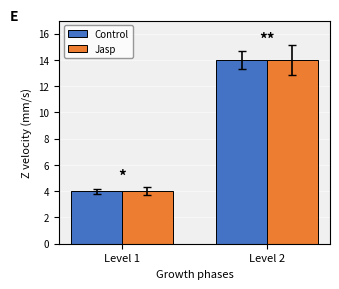

Reading left to right, what are all the values shown in this chart?

Control: 4	14
Jasp: 4	14